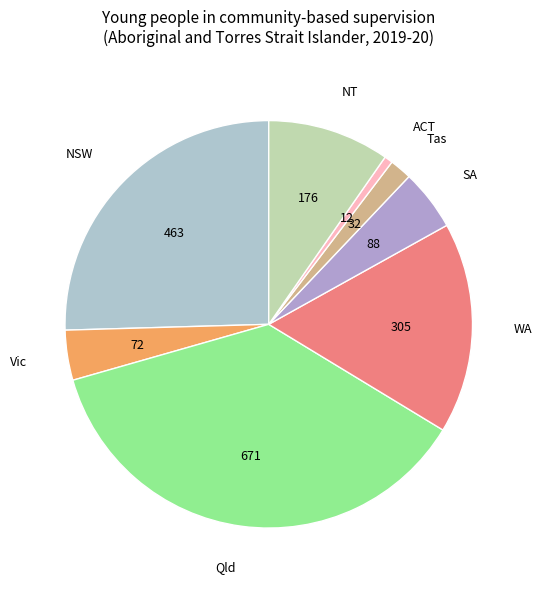

Rank the categories by value from highest to lowest.

Qld, NSW, WA, NT, SA, Vic, Tas, ACT